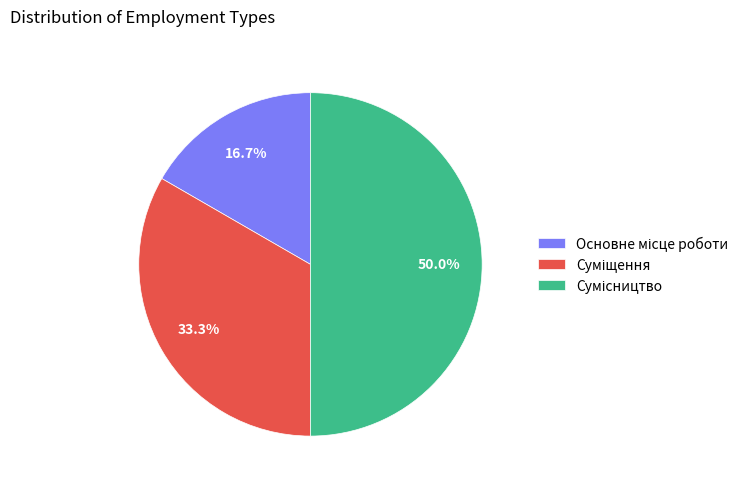

To the nearest percent, what is the difference between the Основне місце роботи and Суміщення slice percentages?

17%